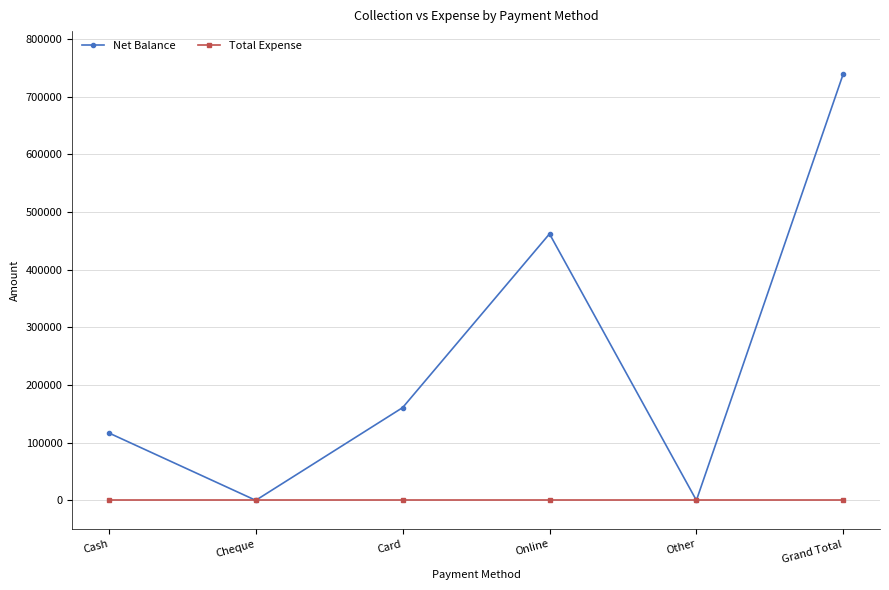

Is it true that Total Expense equals 0 at Online?

True